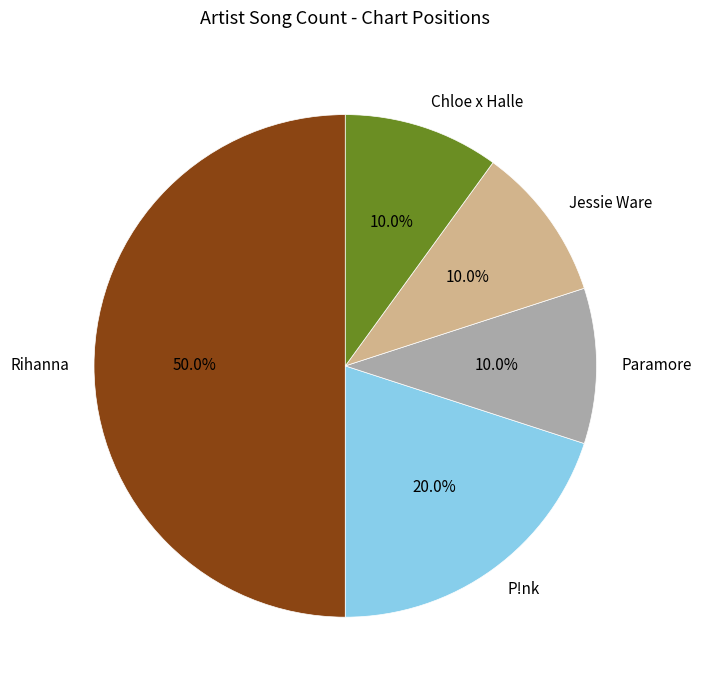

To the nearest percent, what percentage of the pie is Jessie Ware?

10%